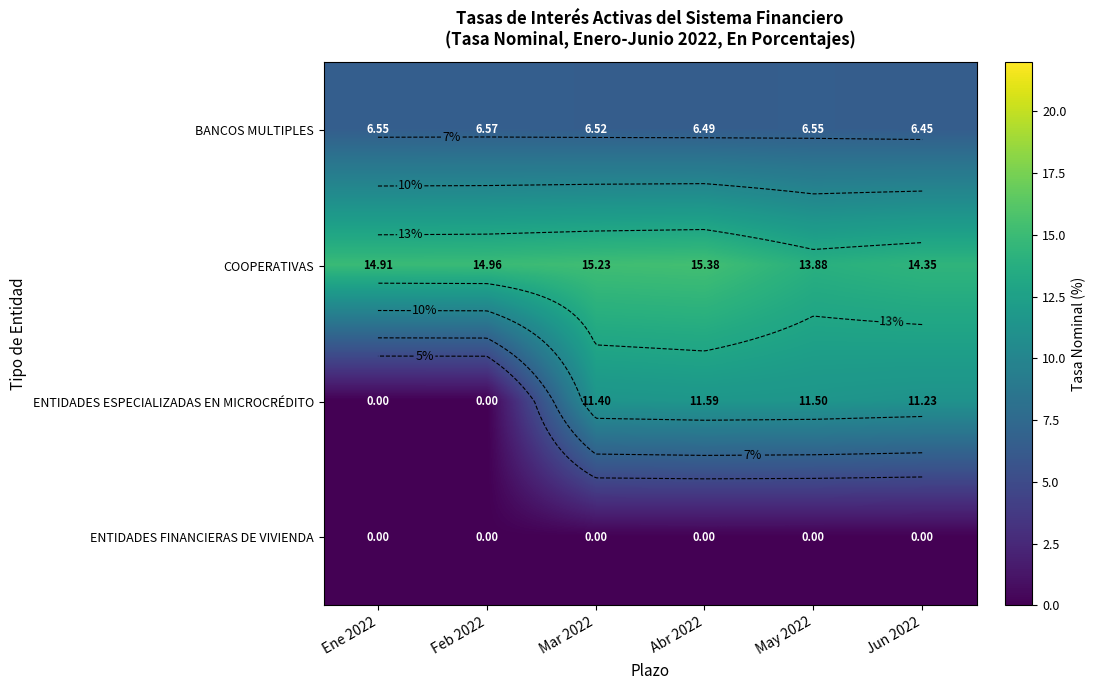

How many BANCOS MULTIPLES values are between 6 and 7?

6